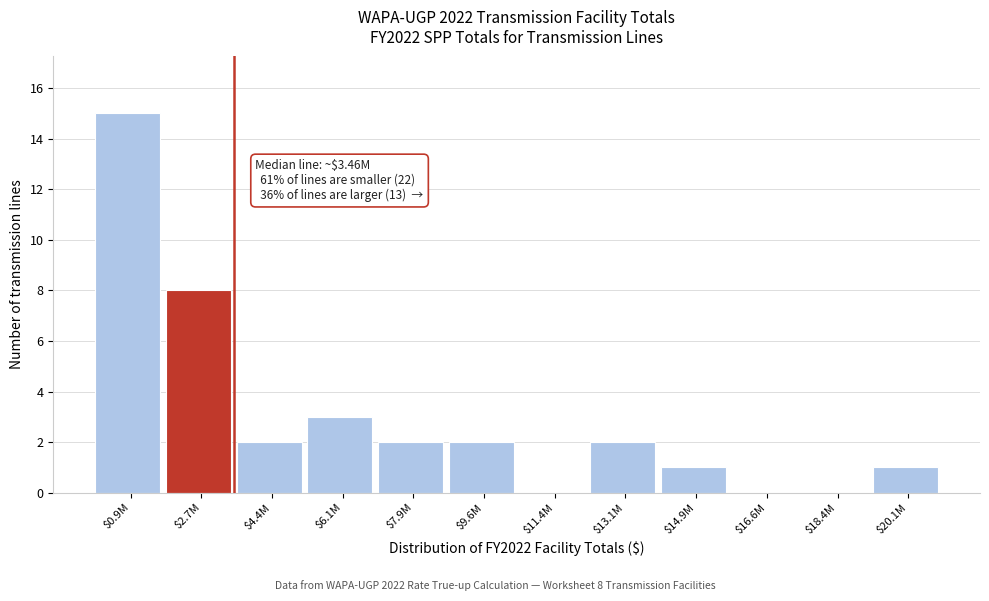

At which label is the value closest to 7?

$2.7M